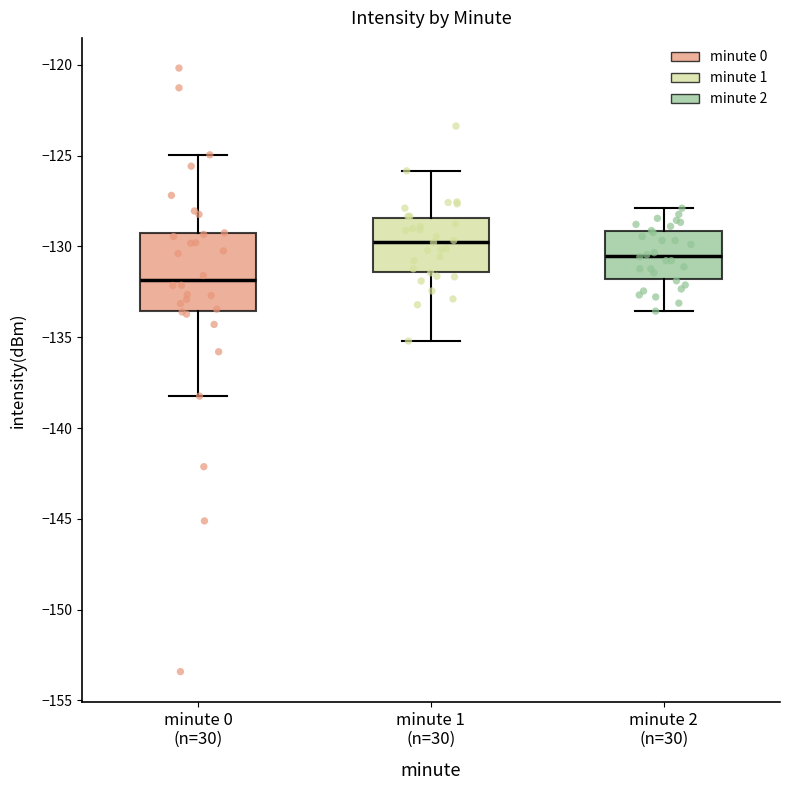

Where is the upper edge of the box for minute 2 (n=30) on the y-axis? The values are not printed on the chart, so give them approximately, as read against the axis.

-129.0